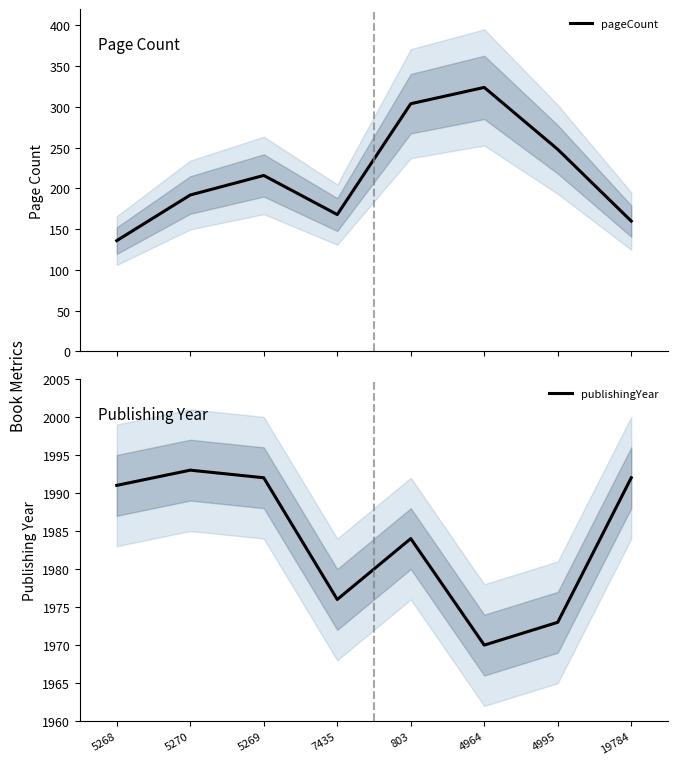

What is the difference between the maximum and second lowest values in the pageCount series?

164